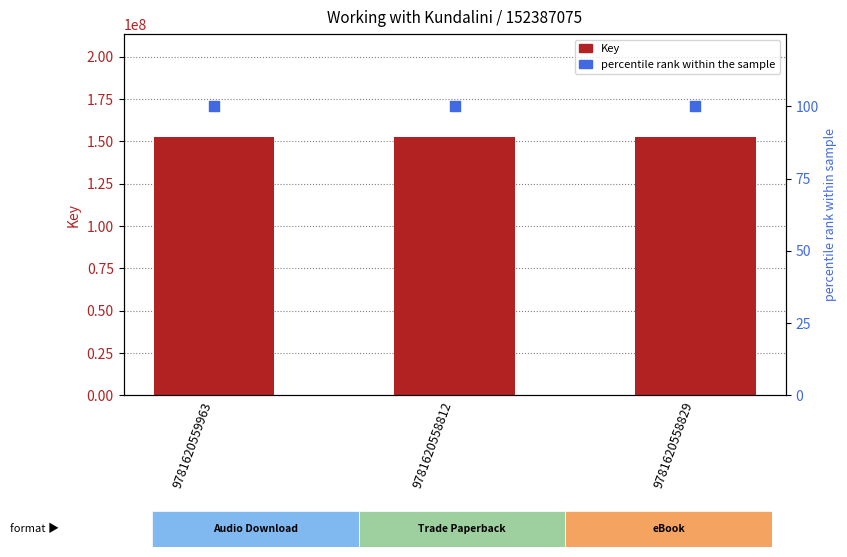

What are all the series names shown in the legend?

Key (ISBN), percentile rank